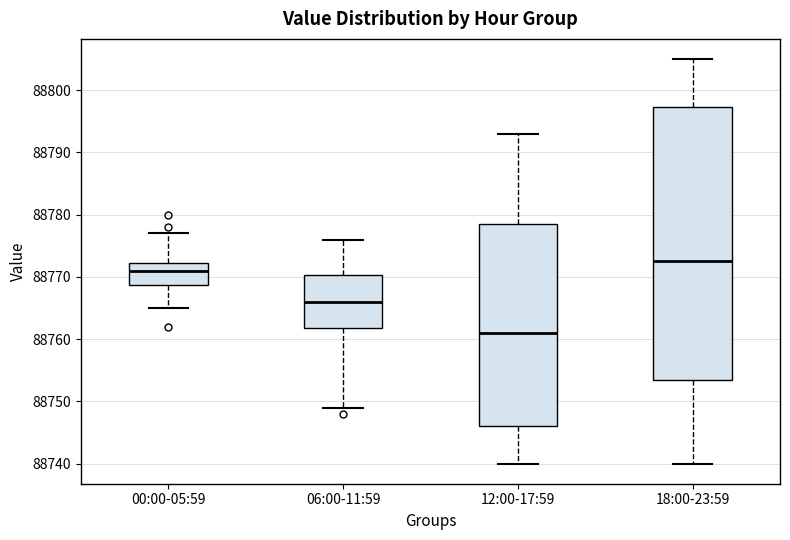

Which box is the tallest, from its lower edge to its upper edge?

18:00-23:59